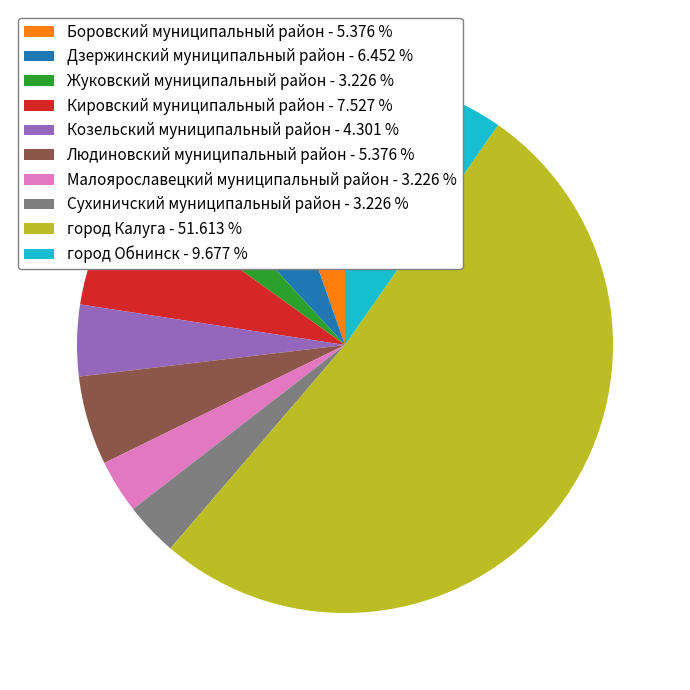

How many segments does this pie chart have?

10